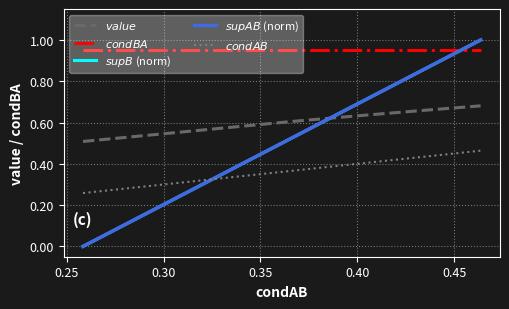

Does the chart display data point markers on the line(s)?

No